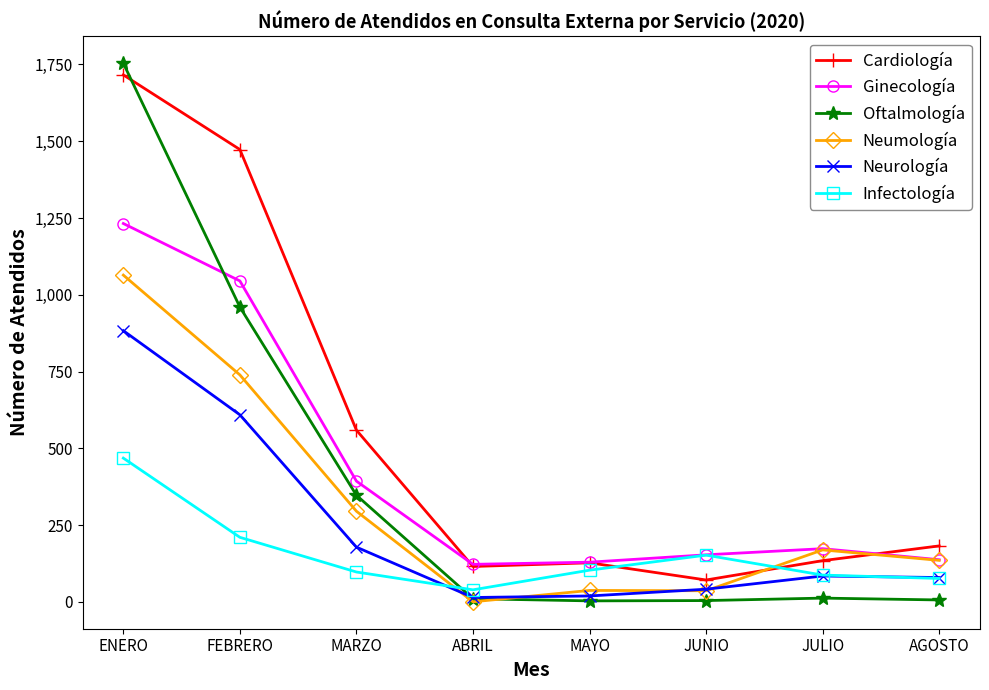

At which label does Neumología first exceed 169?

ENERO